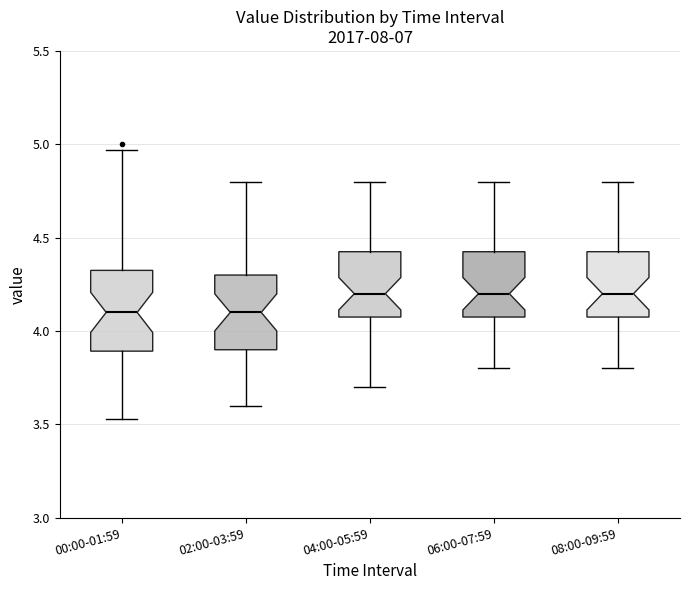

Where is the lower edge of the box for 04:00-05:59 on the y-axis? The values are not printed on the chart, so give them approximately, as read against the axis.

4.10